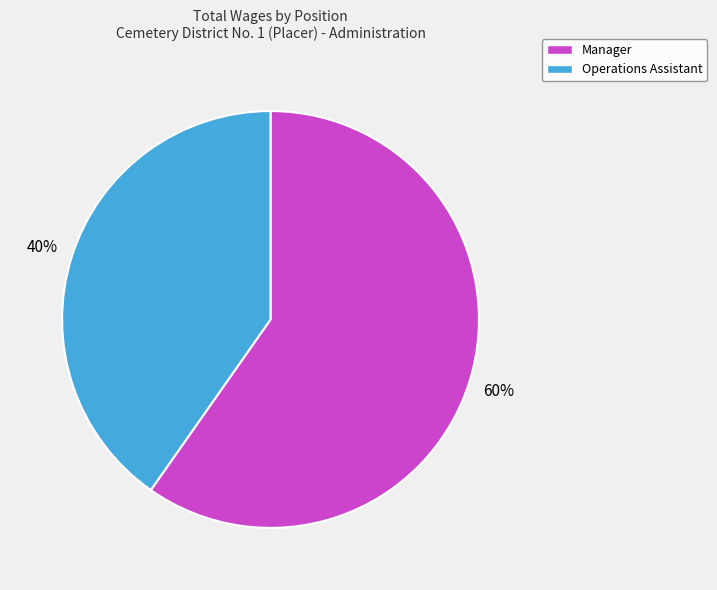

Is it true that Manager is 66% of the pie?

False